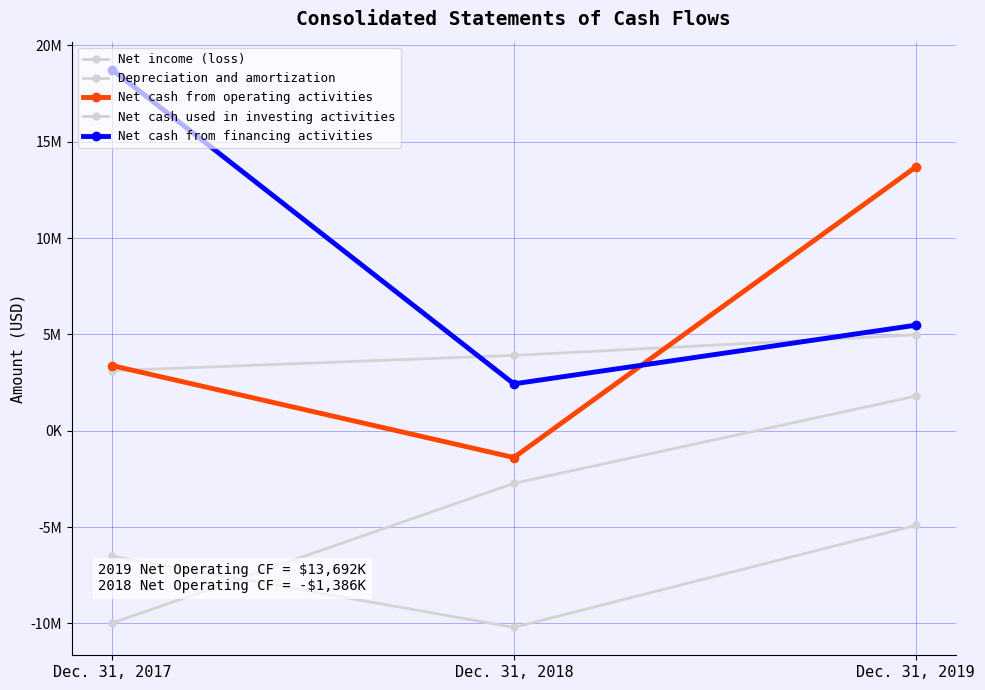

What is the total value across all series at Dec. 31, 2018?

-7960000